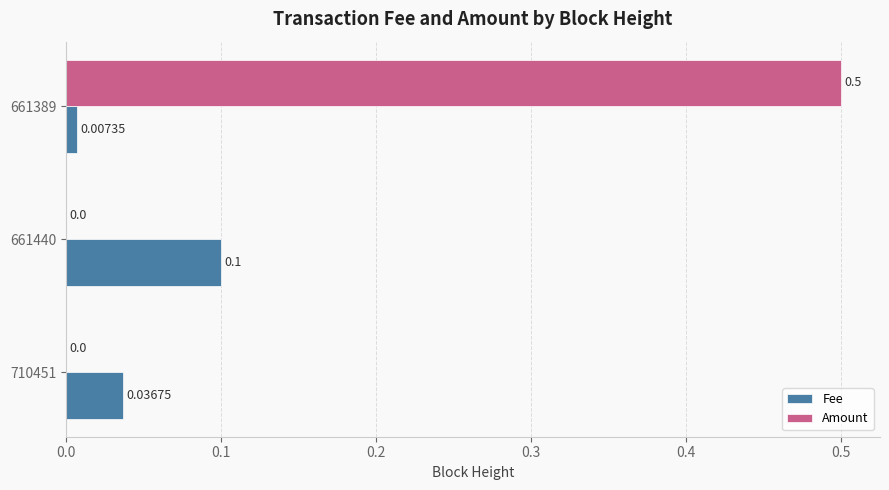

Which series has the largest total across all categories?

Amount